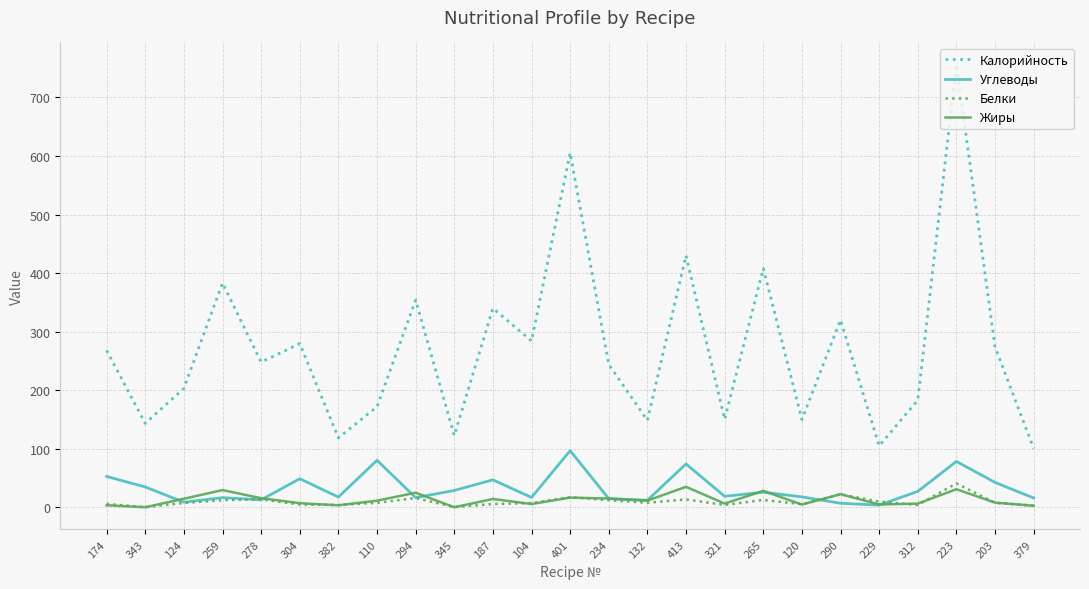

True or false: Калорийность and Жиры intersect in this chart.

False